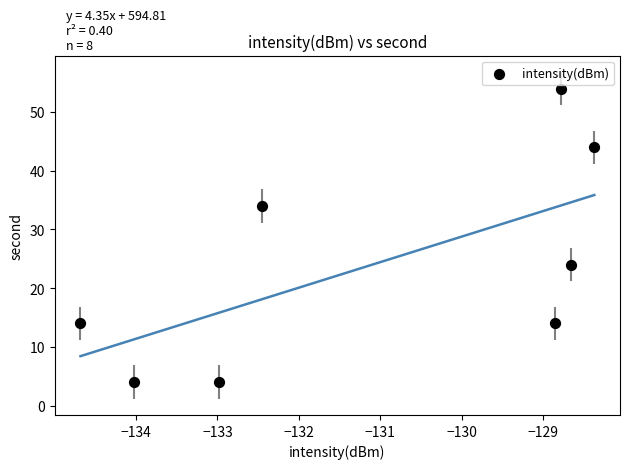

What is the average Y value?

24